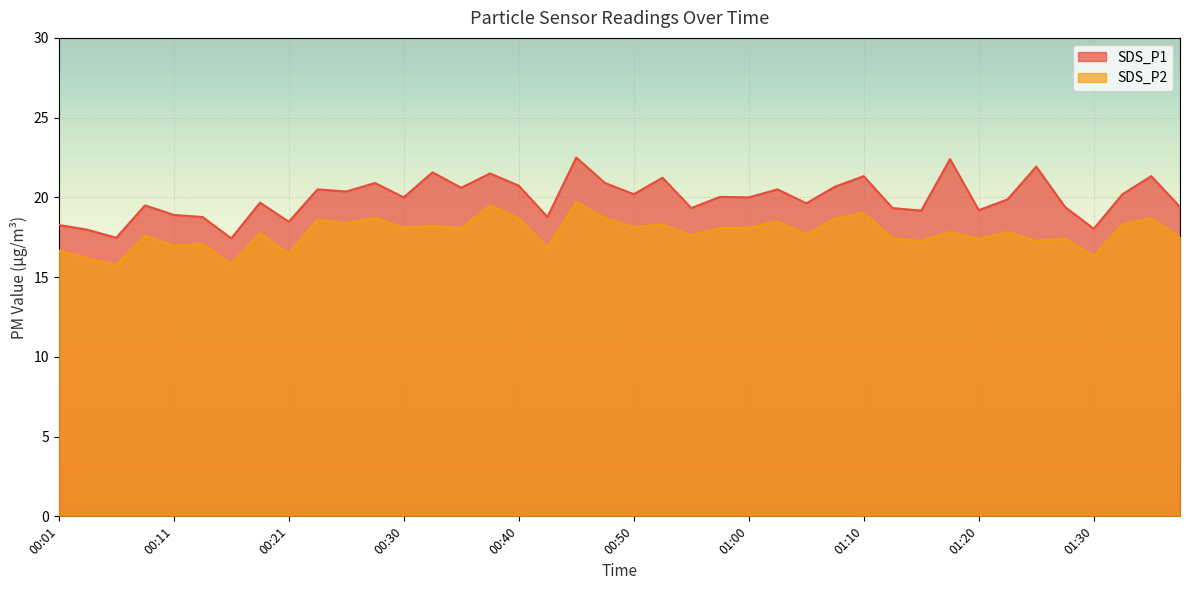

How many interior local valleys does the SDS_P2 series have?

15